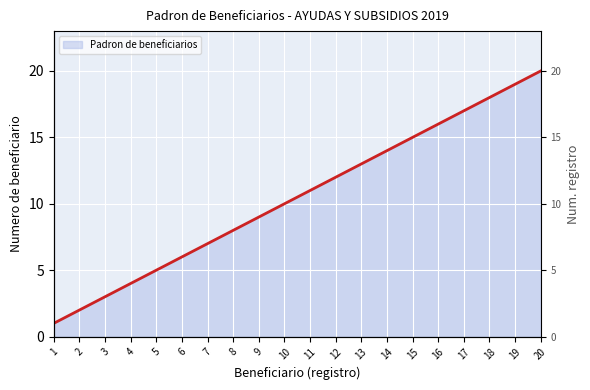

What is the ratio of the value at 20 to the value at 15?

1.3